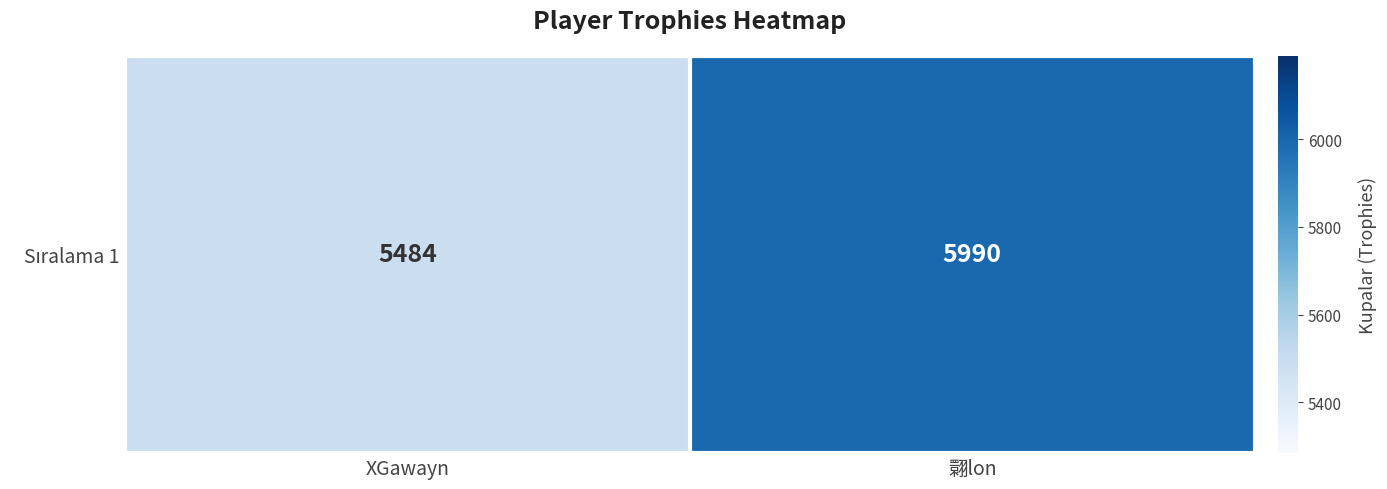

Between 翾lon and XGawayn, which is larger?

翾lon